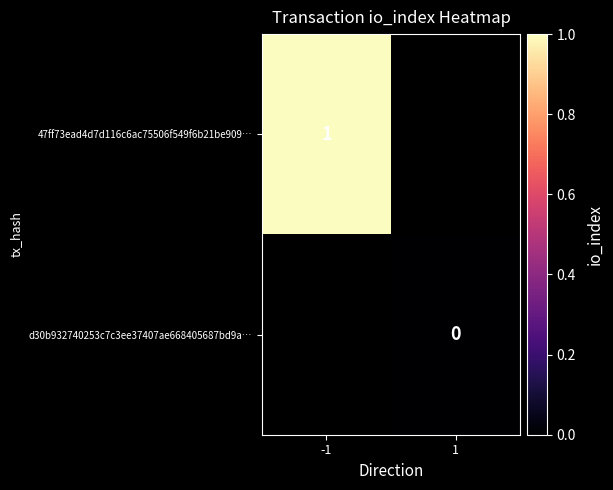

True or false: 47ff73ead4d7d116c6ac75506f549f6b21be909… has a value of 1 at -1.

True